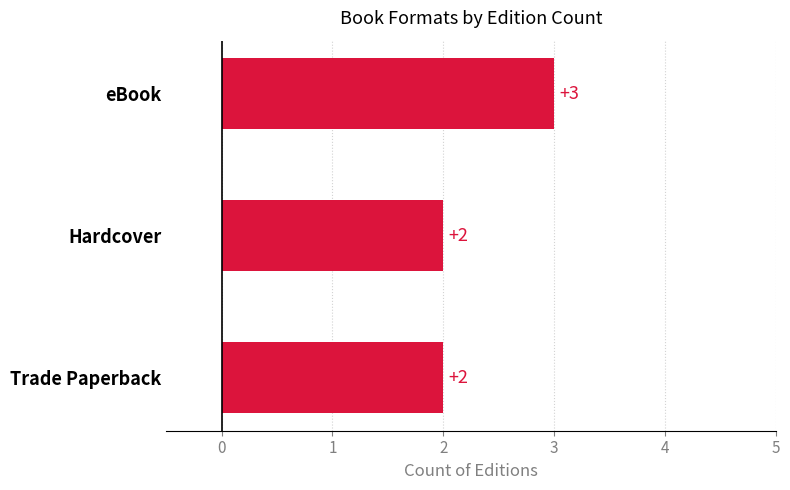

The value at Hardcover is 1. True or false?

False